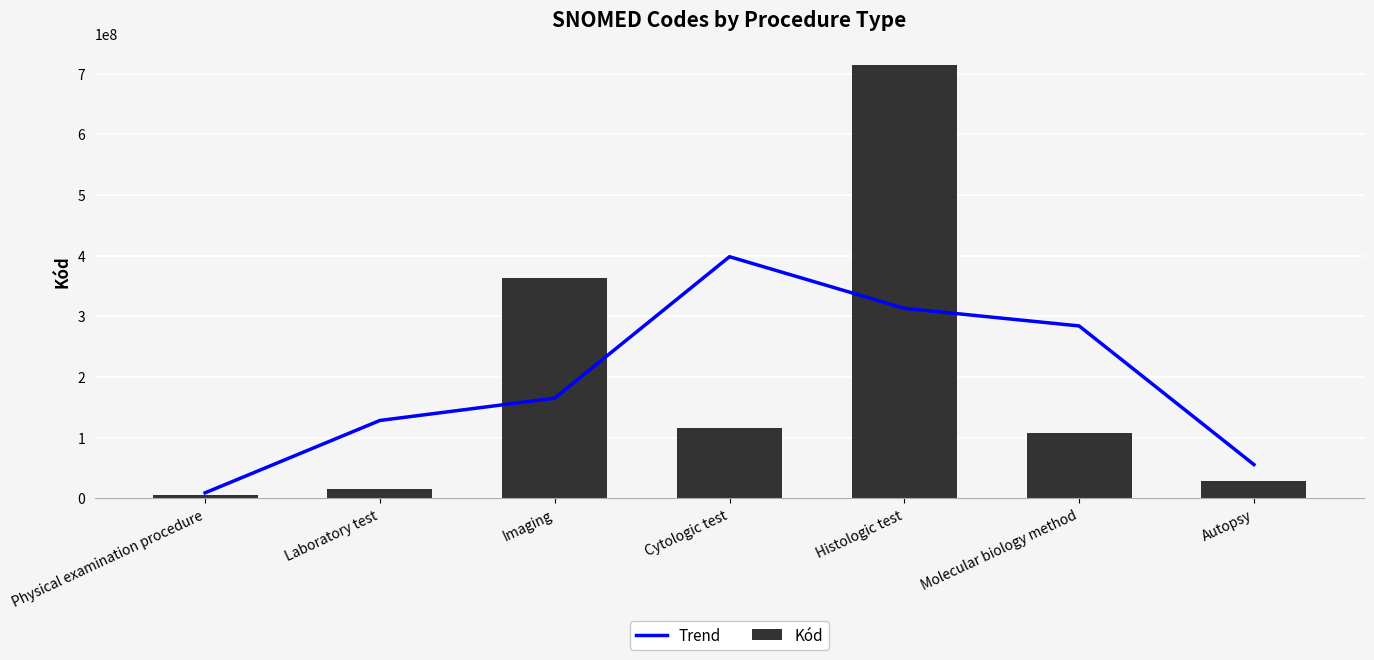

What is the sum of all Trend values?

1353225030